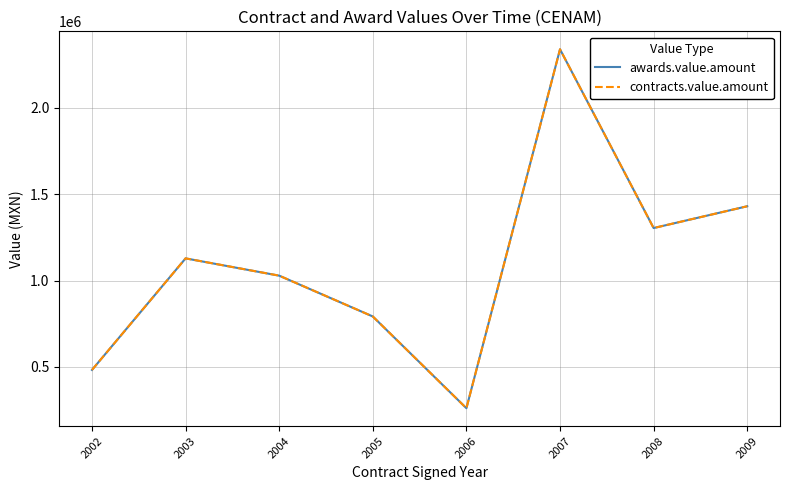

The value of awards.value.amount at 2002 is 182957.8. True or false?

False